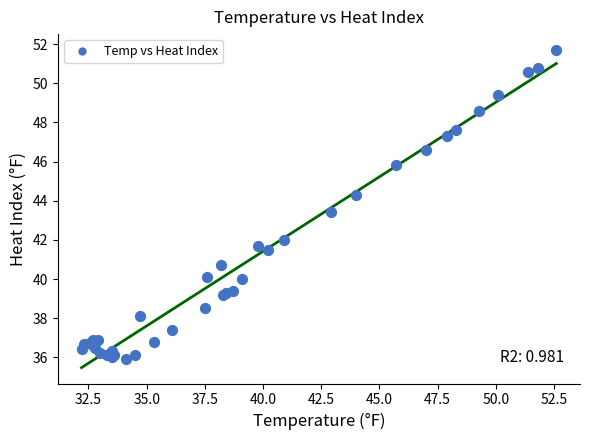

What Y value in the scatter plot is closest to 43?

43.4